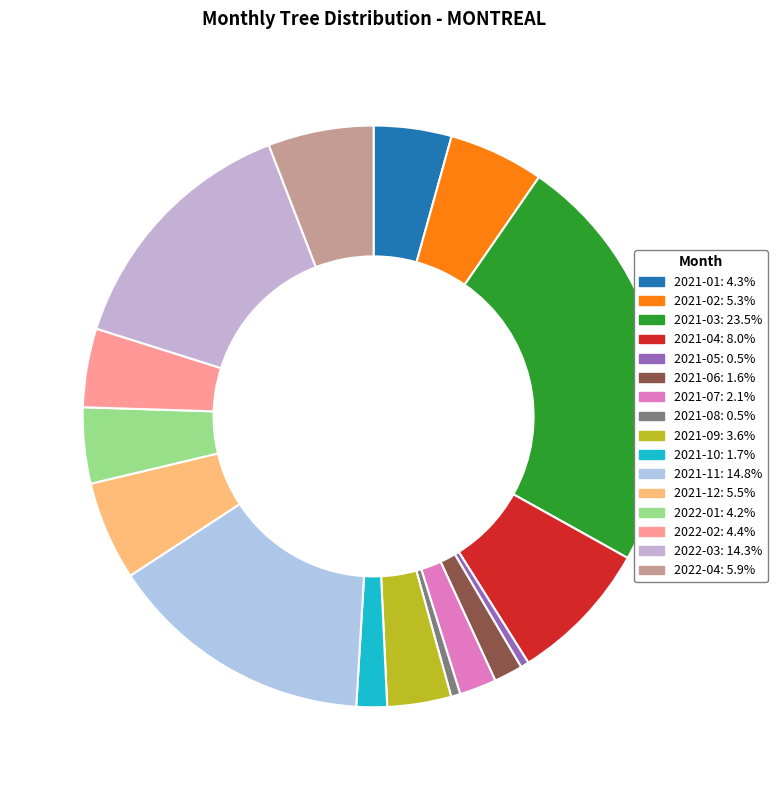

How many slices are in this pie chart?

16